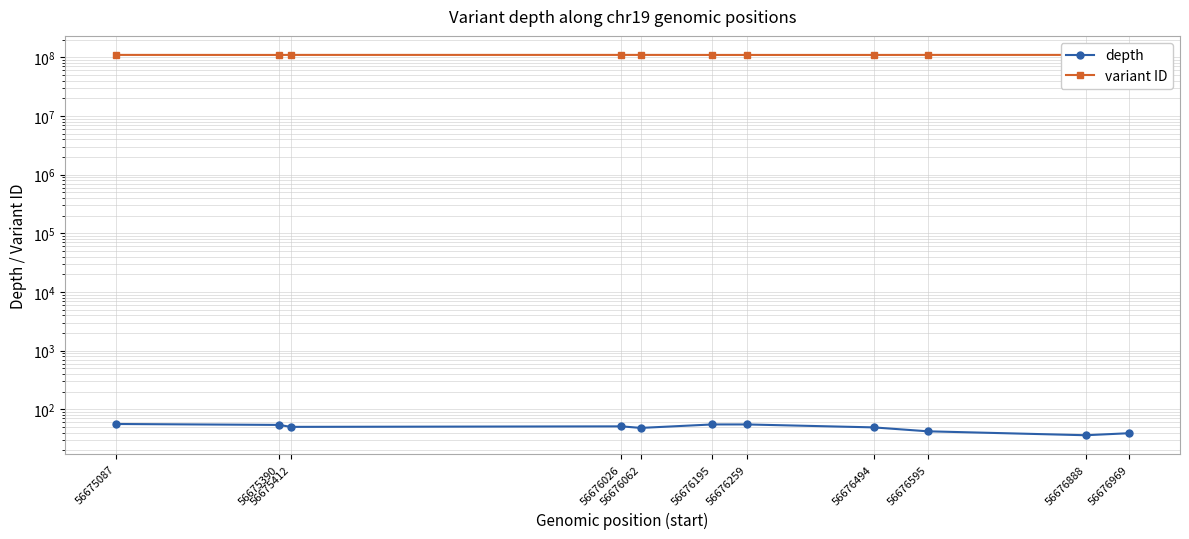

How many data points does each series have?

11